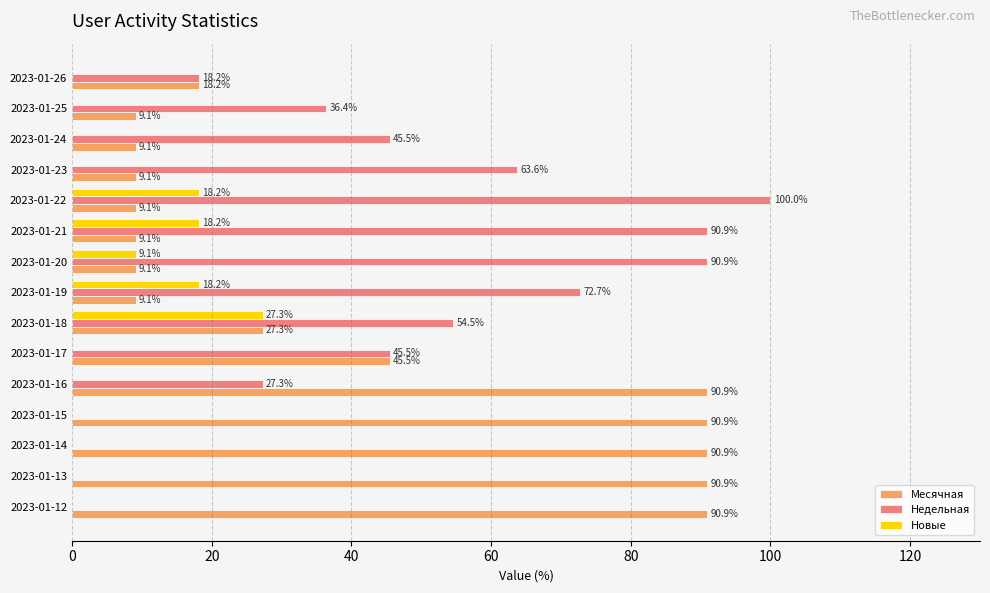

Is it true that Недельная equals 72.7 at 2023-01-19?

True